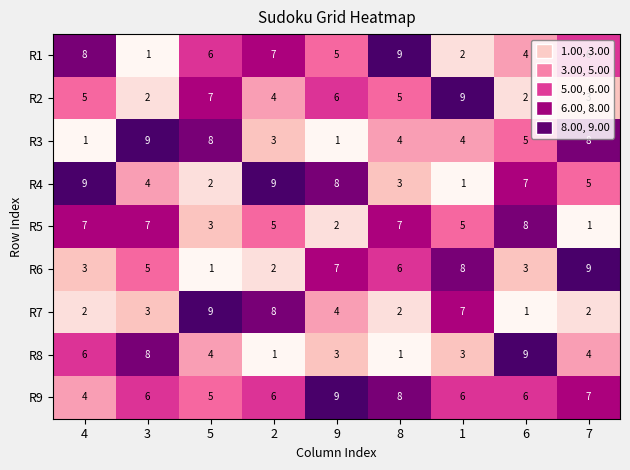

Which series has the largest total across all categories?

R9